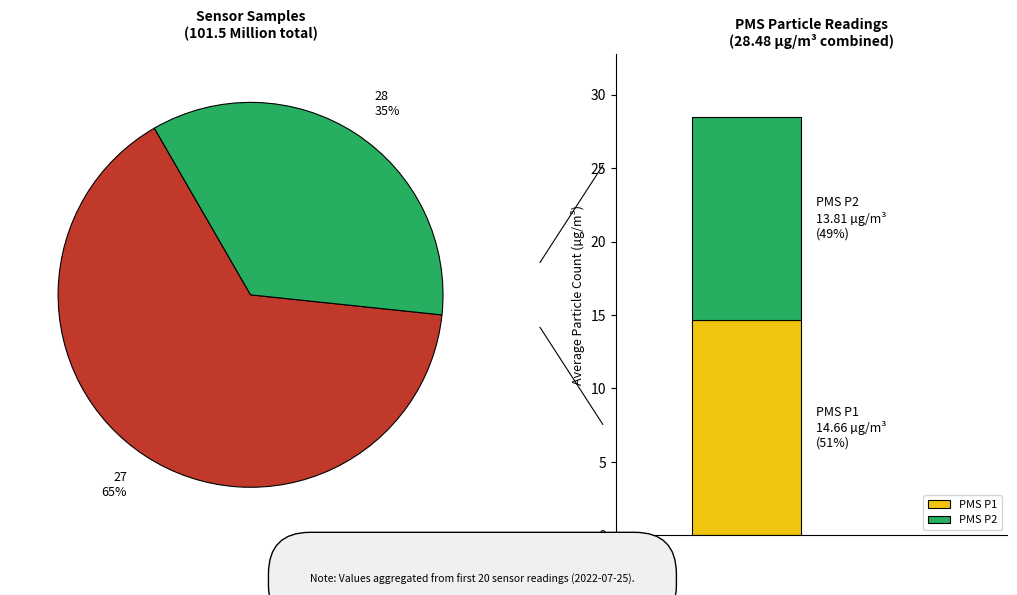

Which category has the smallest portion of the pie?

28